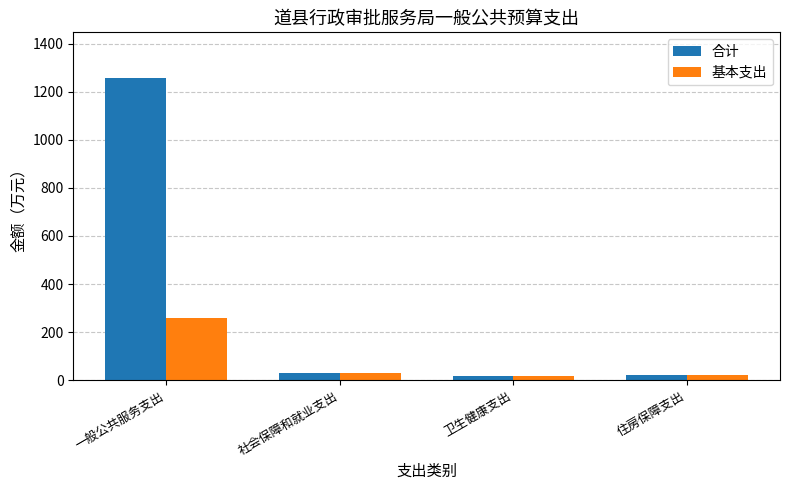

Reading right to left, extract all data points from this chart.

合计: 住房保障支出=23.7	卫生健康支出=17.2	社会保障和就业支出=31.6	一般公共服务支出=1258.1
基本支出: 住房保障支出=23.7	卫生健康支出=17.2	社会保障和就业支出=31.6	一般公共服务支出=259.4